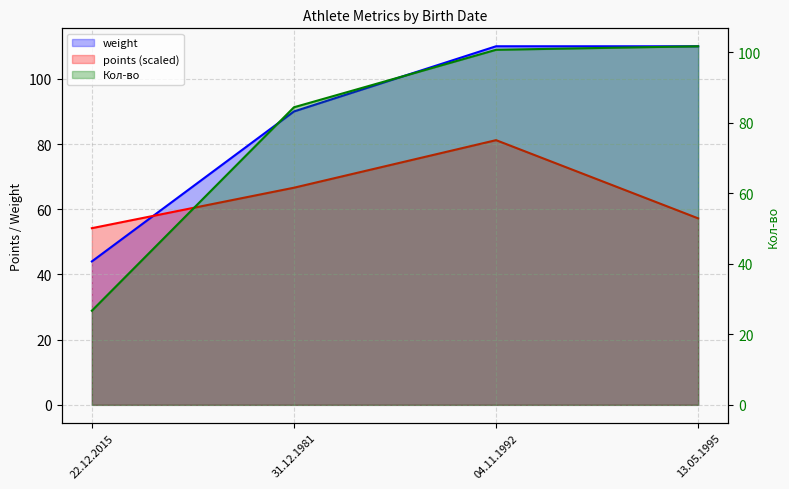

What are all the series names shown in the legend?

weight, Кол-во, points